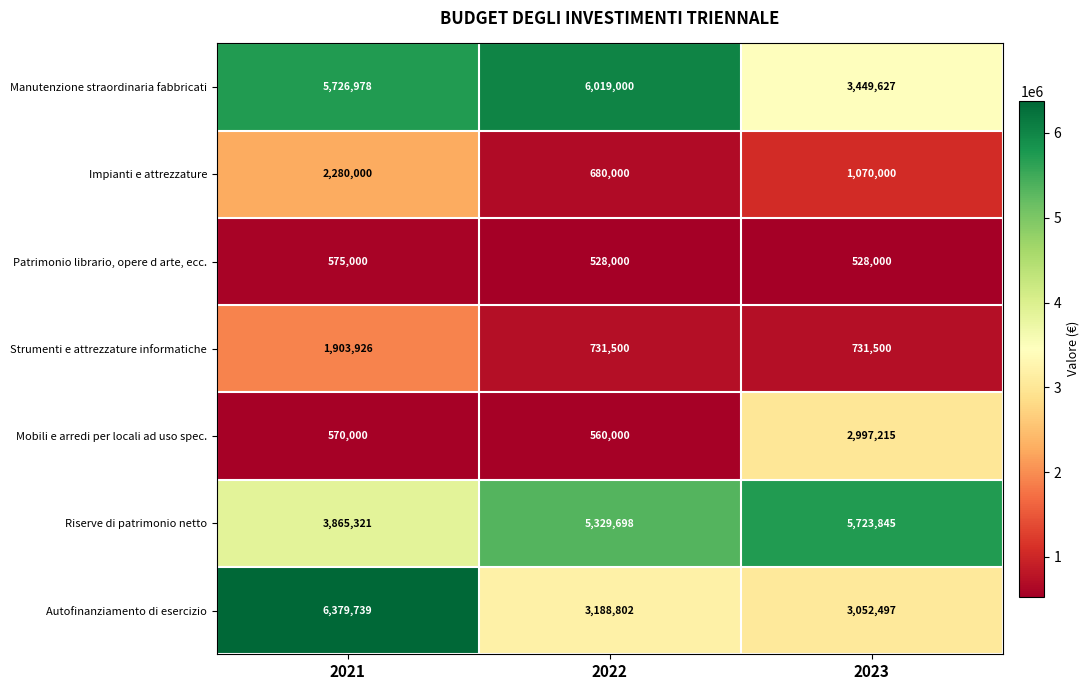

Where does the Impianti e attrezzature series first go above 1070000?

2021